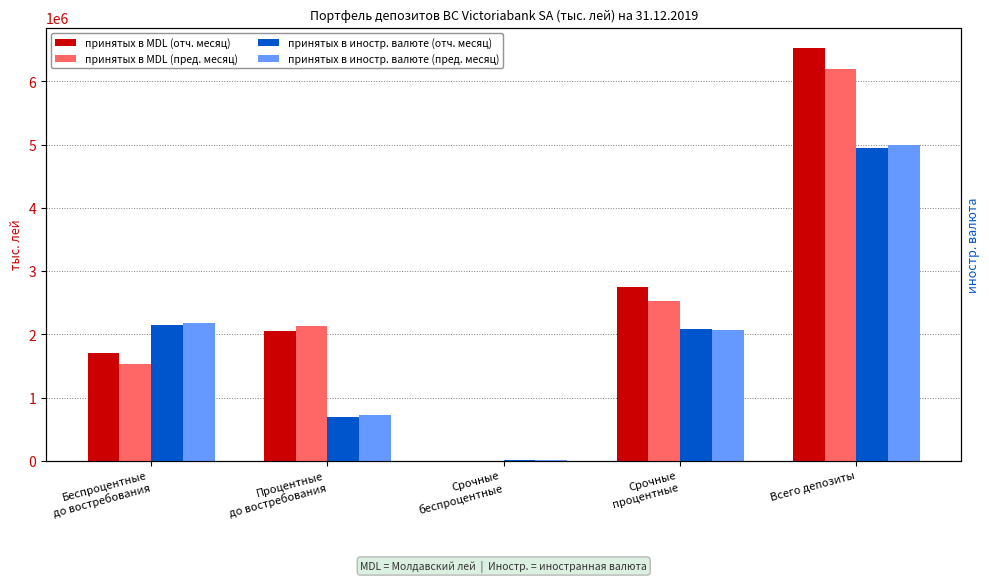

What is the difference between the highest and lowest values at Беспроцентные
до востребования?

647171.7